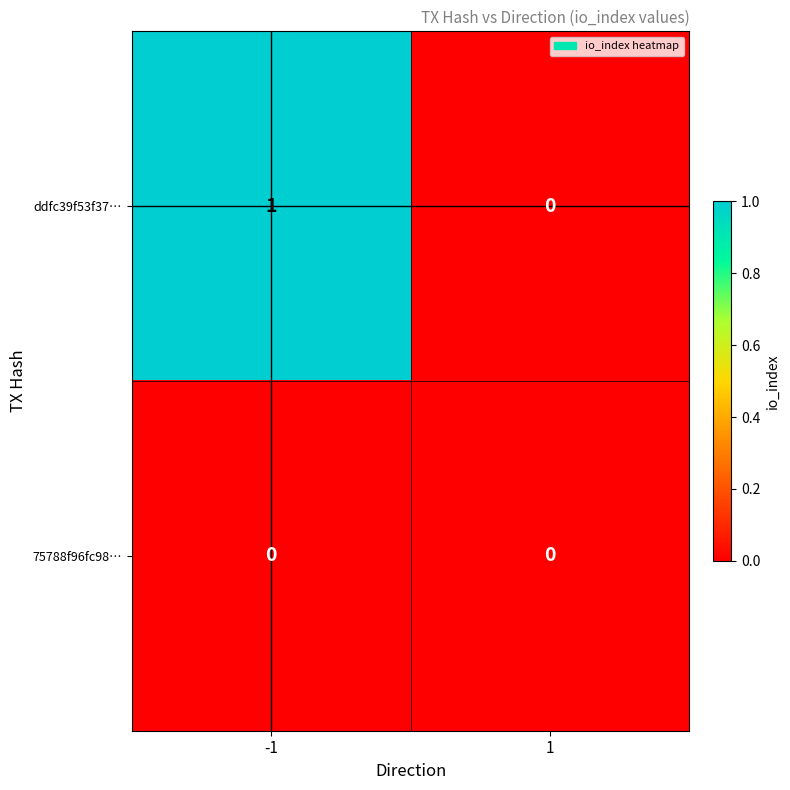

List the series in order of their peak value, highest first.

ddfc39f53f37…, 75788f96fc98…